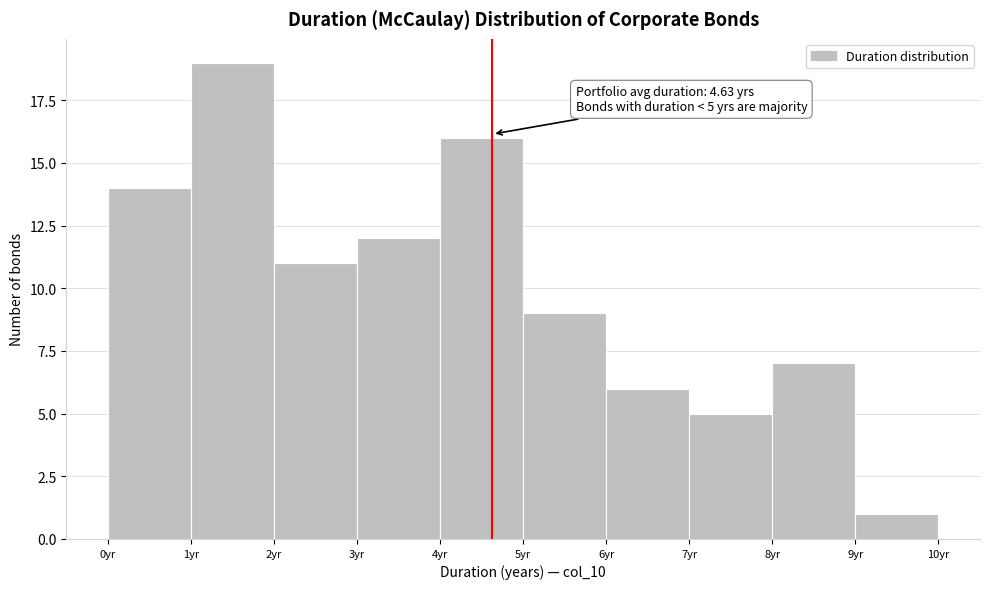

Over which range of the x-axis is the bar tallest?

1 to 2